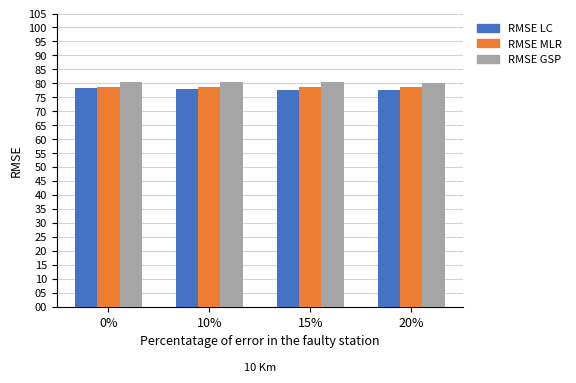

What is the minimum value shown in the chart?

77.4